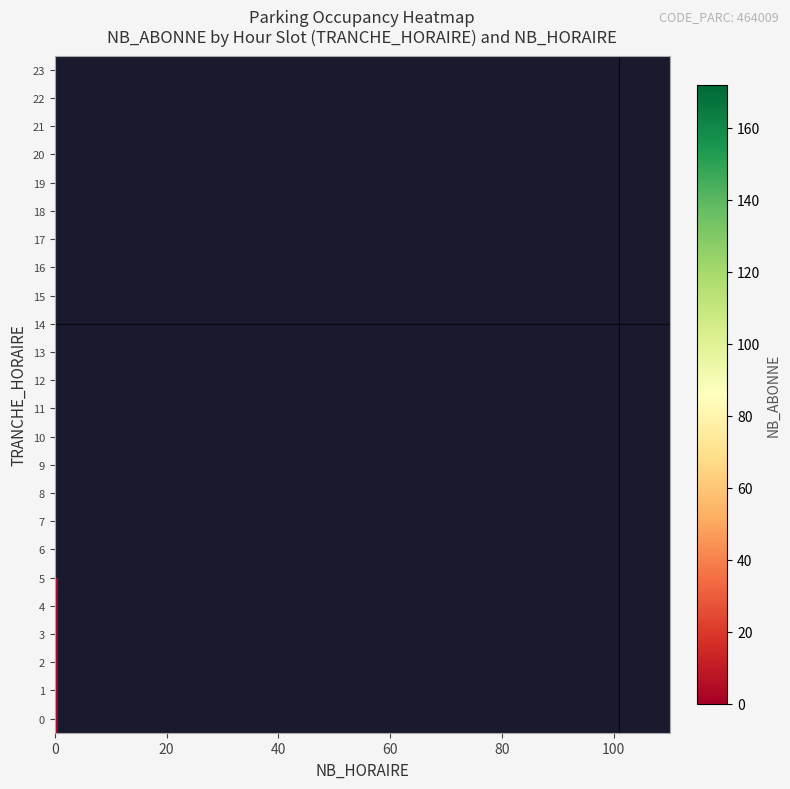

The value of 20 at 1 is 0. True or false?

True